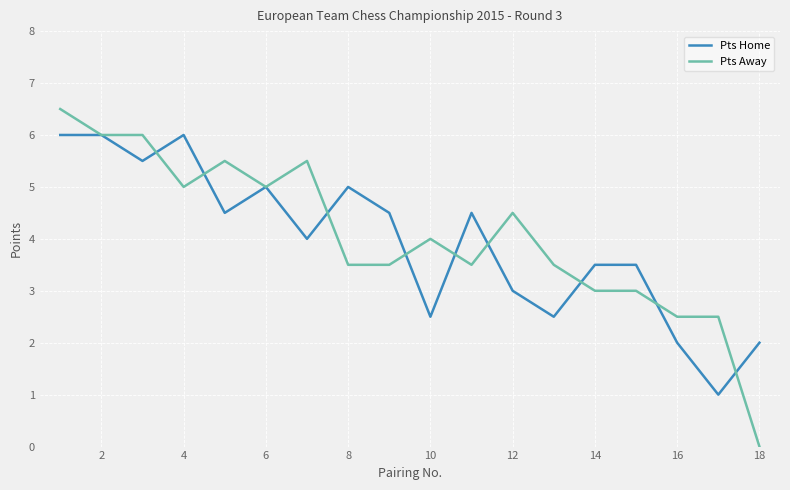

At how many categories does at least one series exceed 1?

18